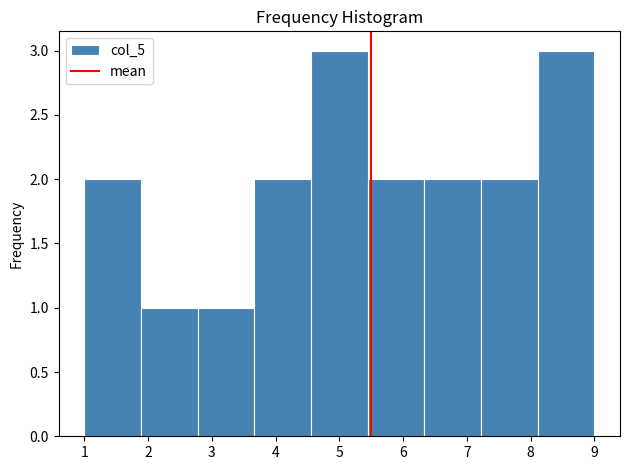

What is the height of the bar covering 4.6 to 5.4 on the x-axis? Neither the bar edges nor the heights are printed on the chart, so give them approximately, as read against the axes.

3